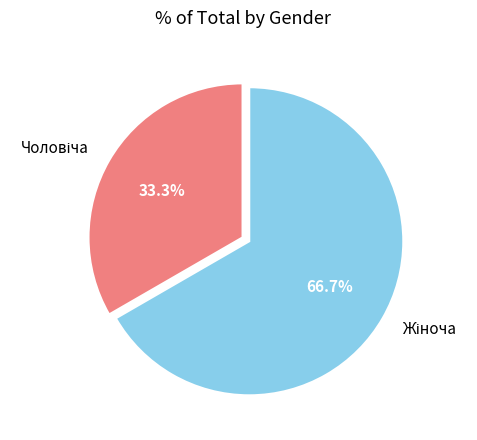

Is there any slice that represents more than half of the pie?

Yes